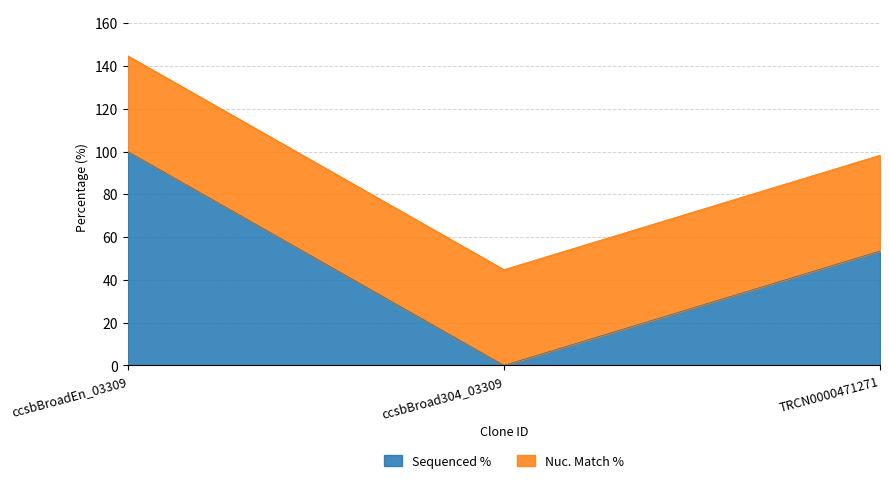

Where does the data first go above 53?

ccsbBroadEn_03309